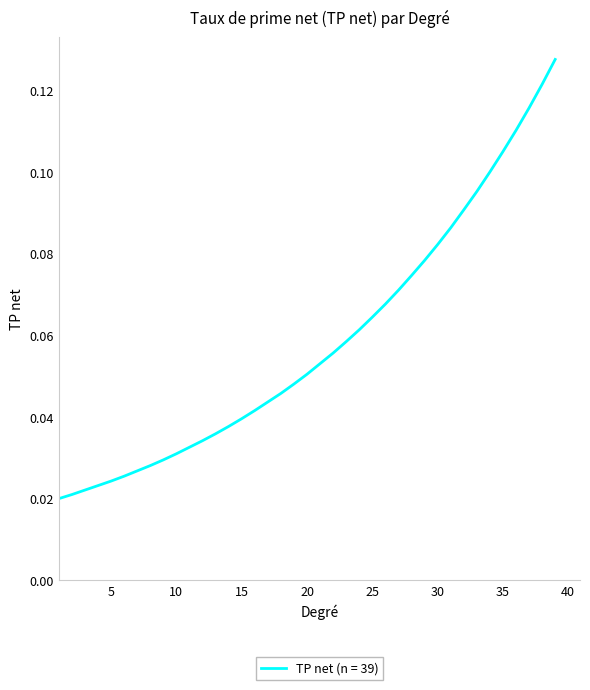

How many lines are shown in the chart?

1